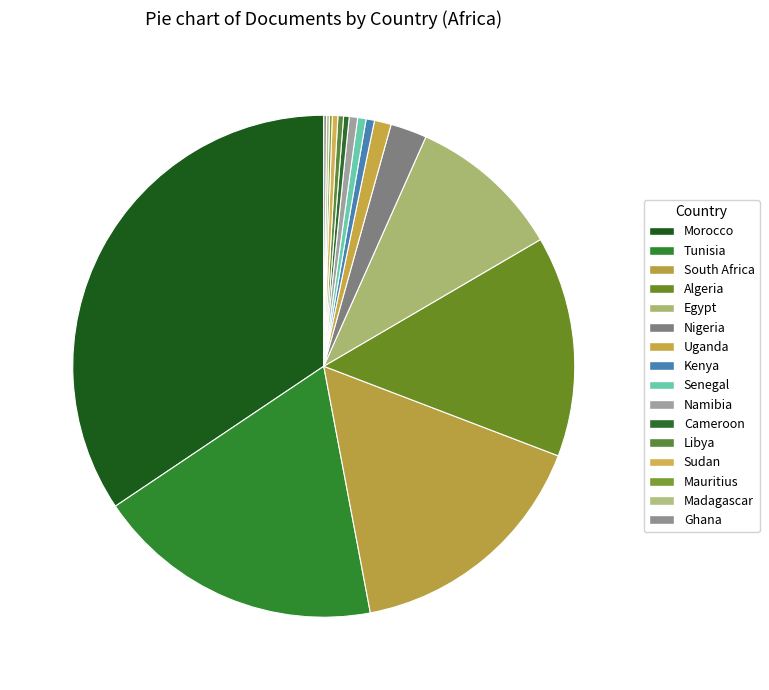

What is the smallest slice in the pie chart?

Mauritius